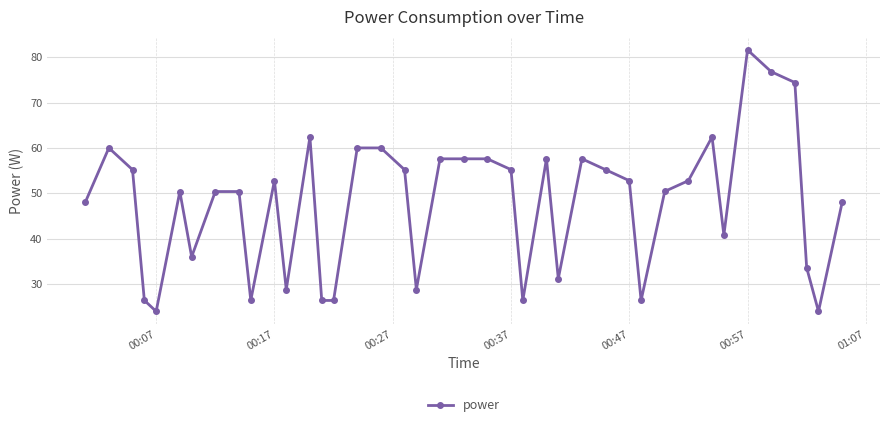

True or false: there are more than 1 points higher than both neighbors.

True